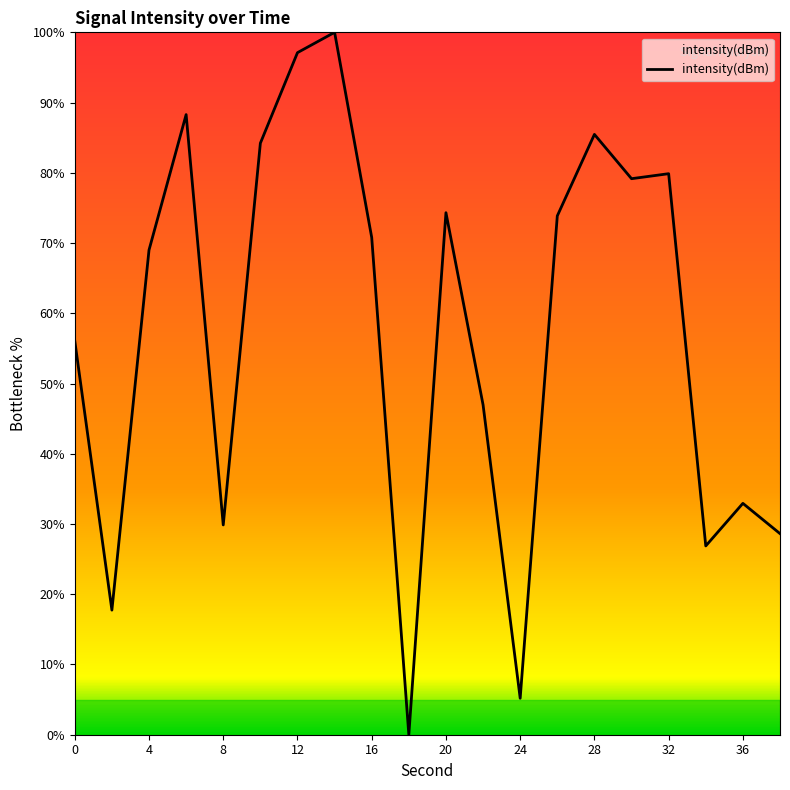

What is the greatest value displayed?

100.0